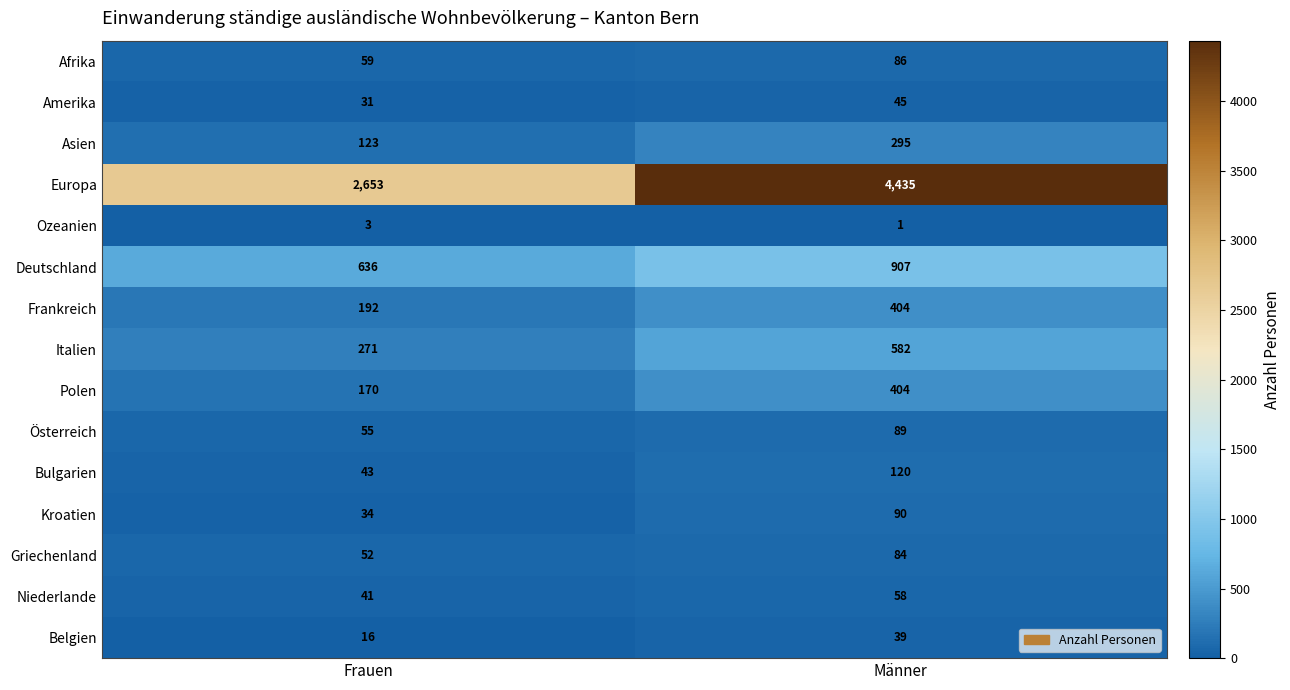

Read the Belgien value at Frauen.

16